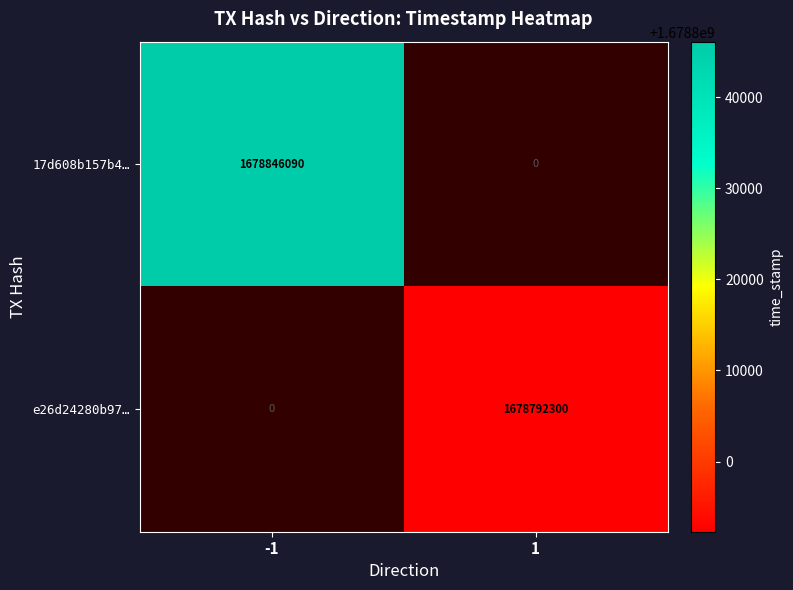

The 17d608b157b4… series shows 1678846090 at -1. True or false?

True